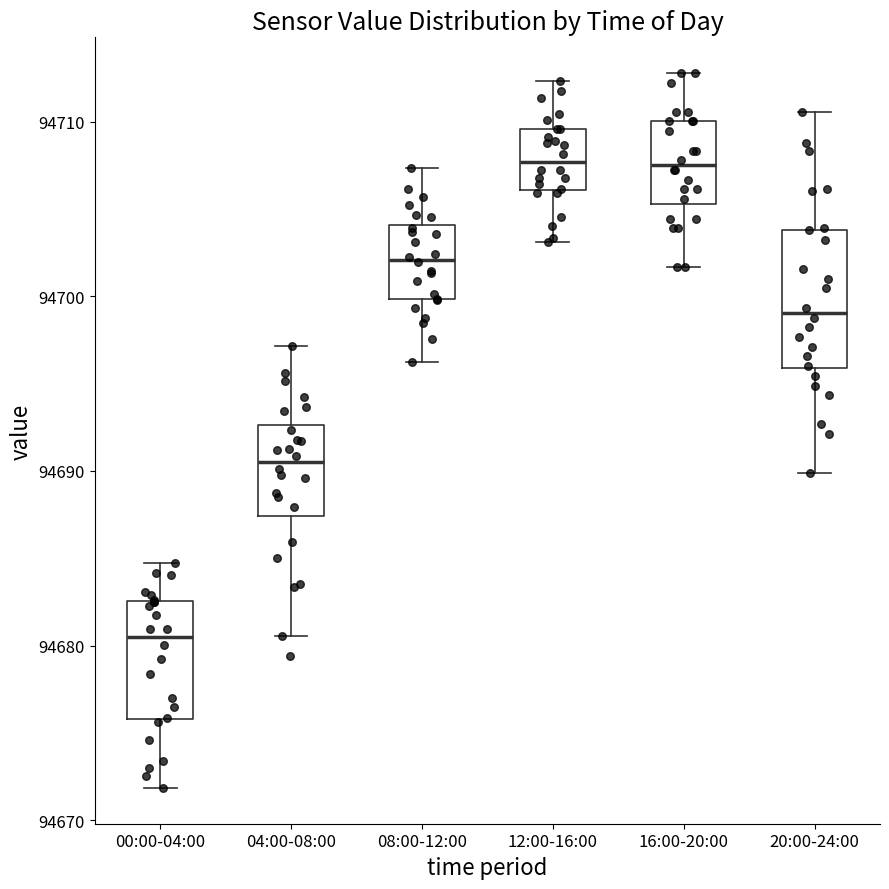

Where does the upper whisker of the box for 20:00-24:00 end on the y-axis? The values are not printed on the chart, so give them approximately, as read against the axis.

94711